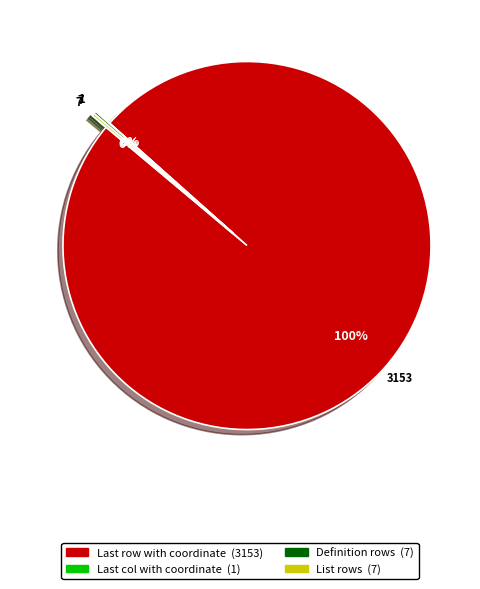

Which slice is the largest?

Last row with coordinate